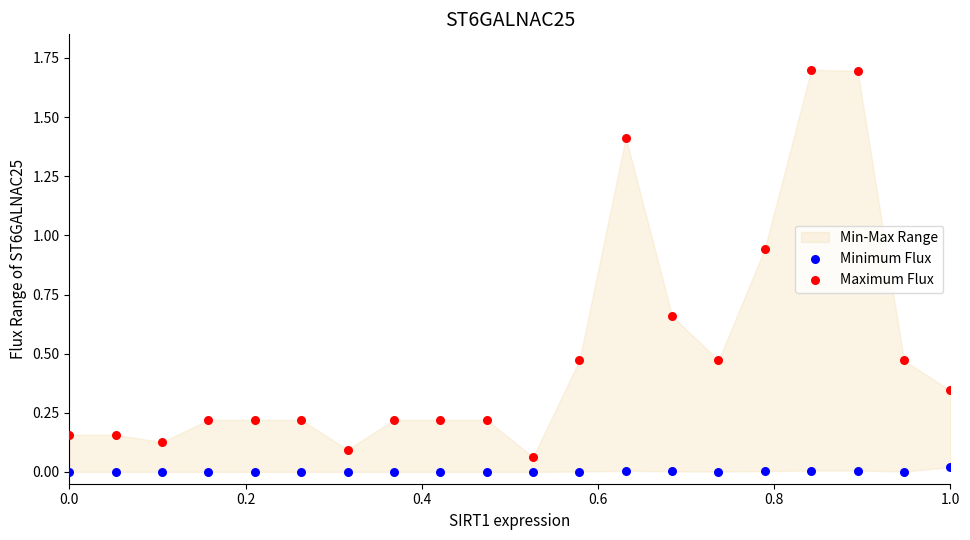

Which series has the largest Y range (max minus min)?

Maximum Flux